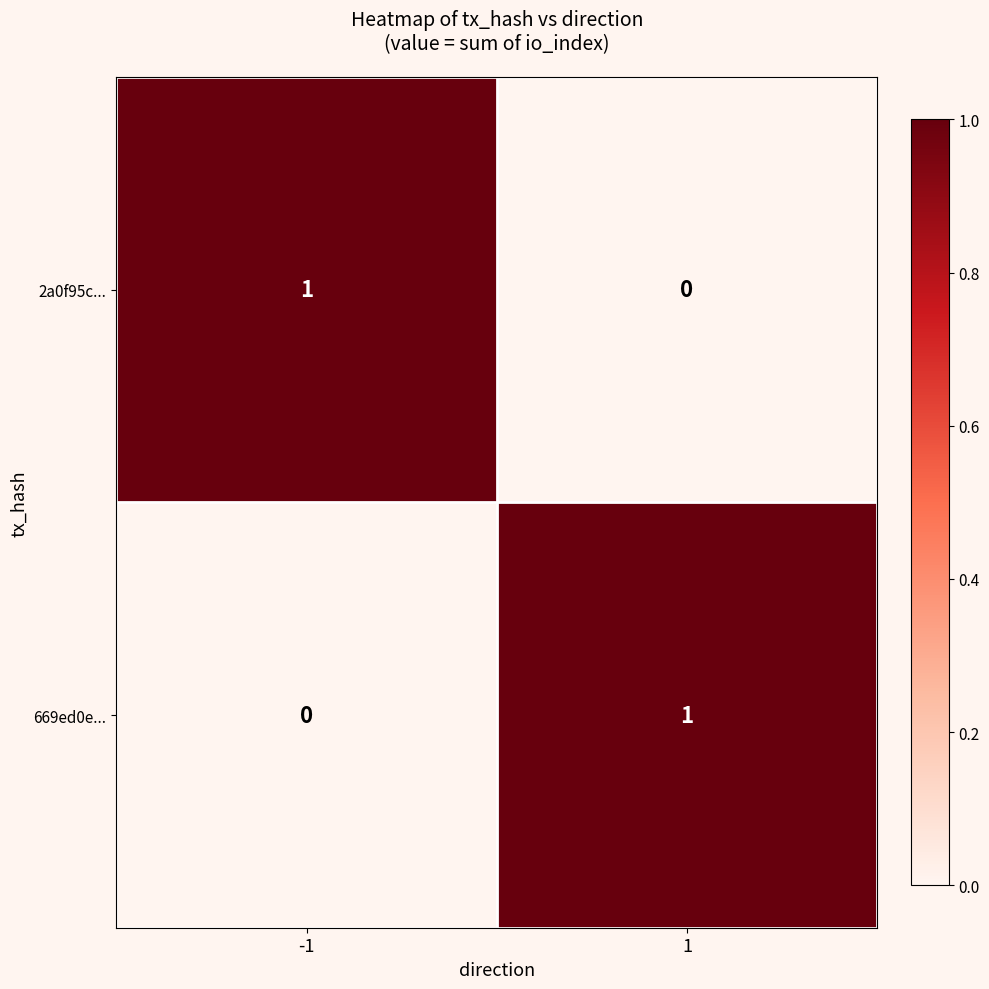

Reading left to right, transcribe all the data shown in this chart.

2a0f95c...: 1	0
669ed0e...: 0	1